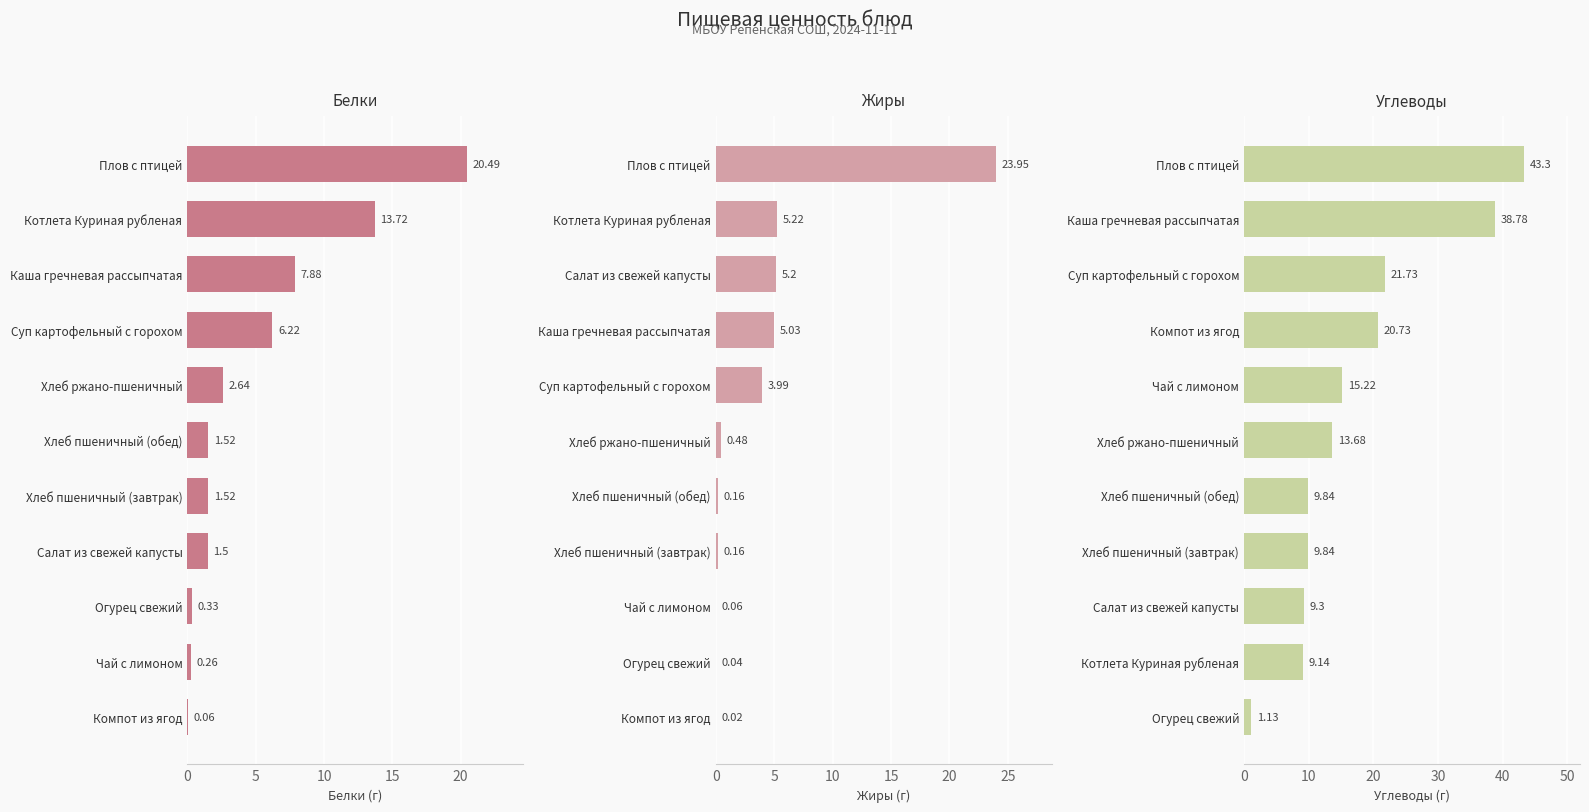

How many values in the Белки series are below 1?

3